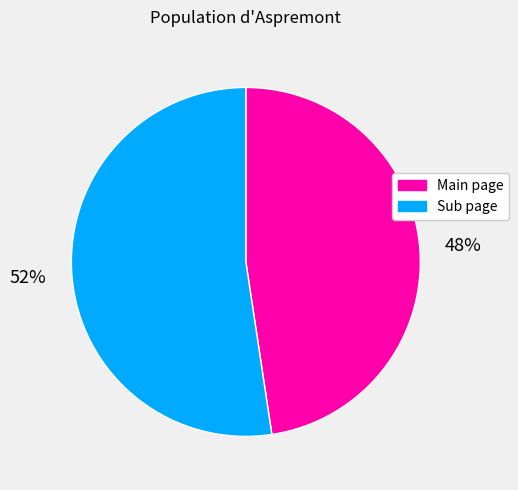

The Main page slice represents 61% of the pie. True or false?

False